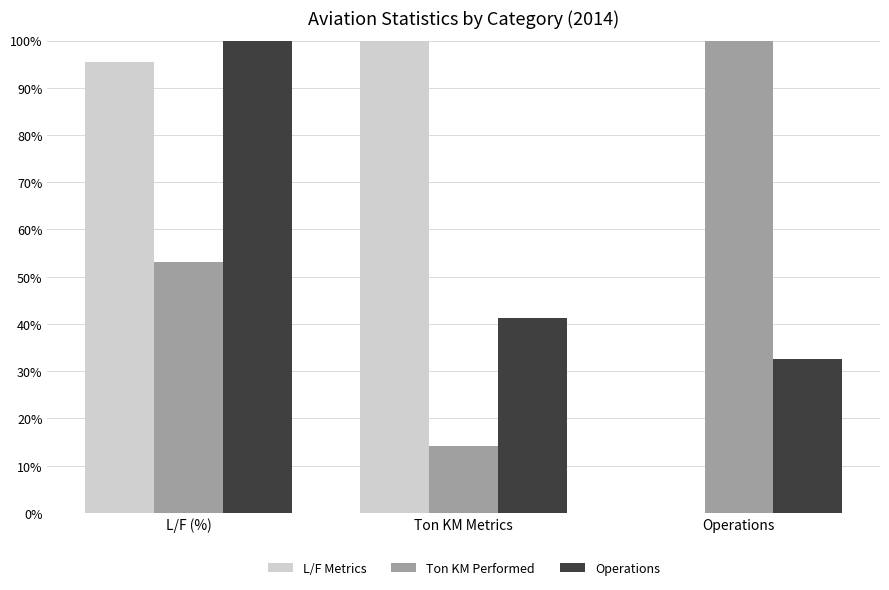

Which series has the widest spread of values?

L/F Metrics